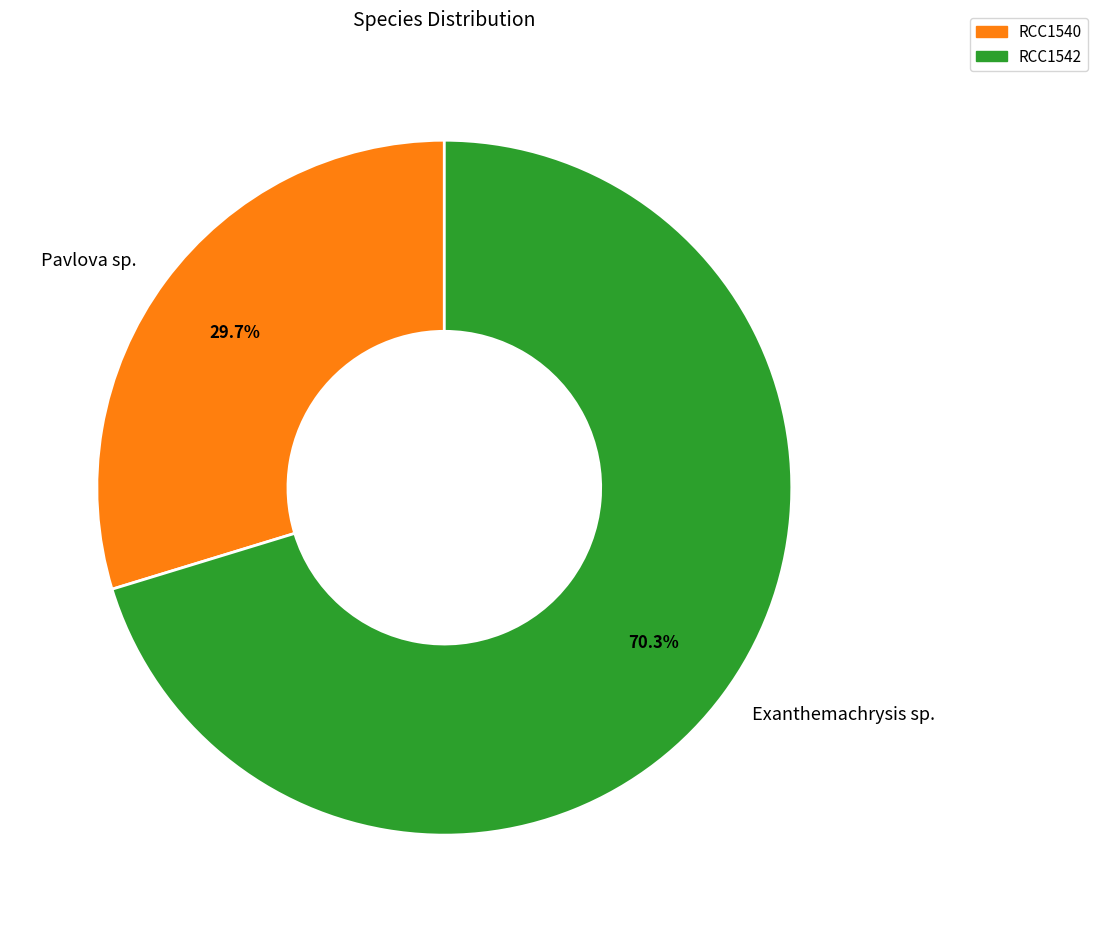

Which slice is the smallest?

Pavlova sp.